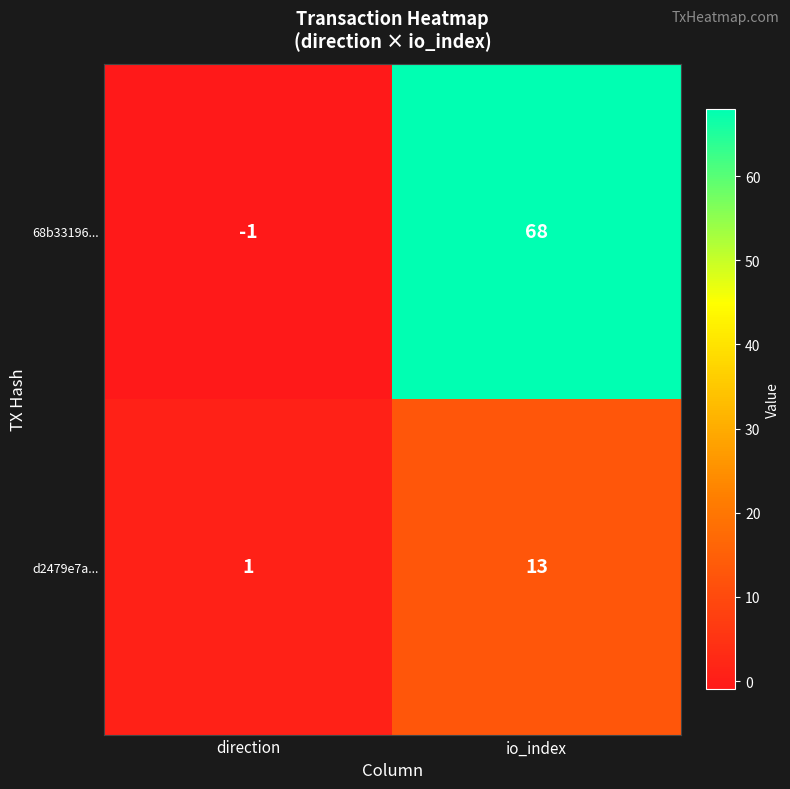

At io_index, list the series in order from smallest to largest.

d2479e7a..., 68b33196...